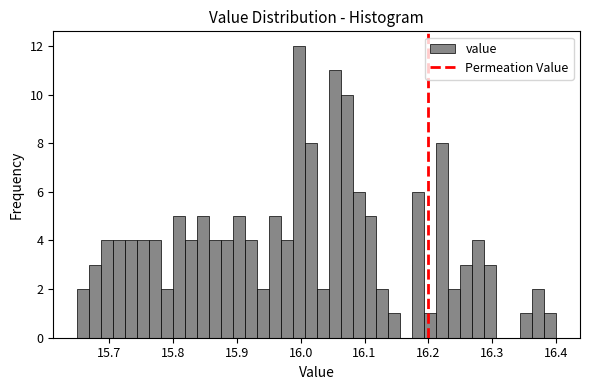

Around what value on the x-axis is the tallest bar? Give the approximate position of its centre, as read against the axis.

16.00